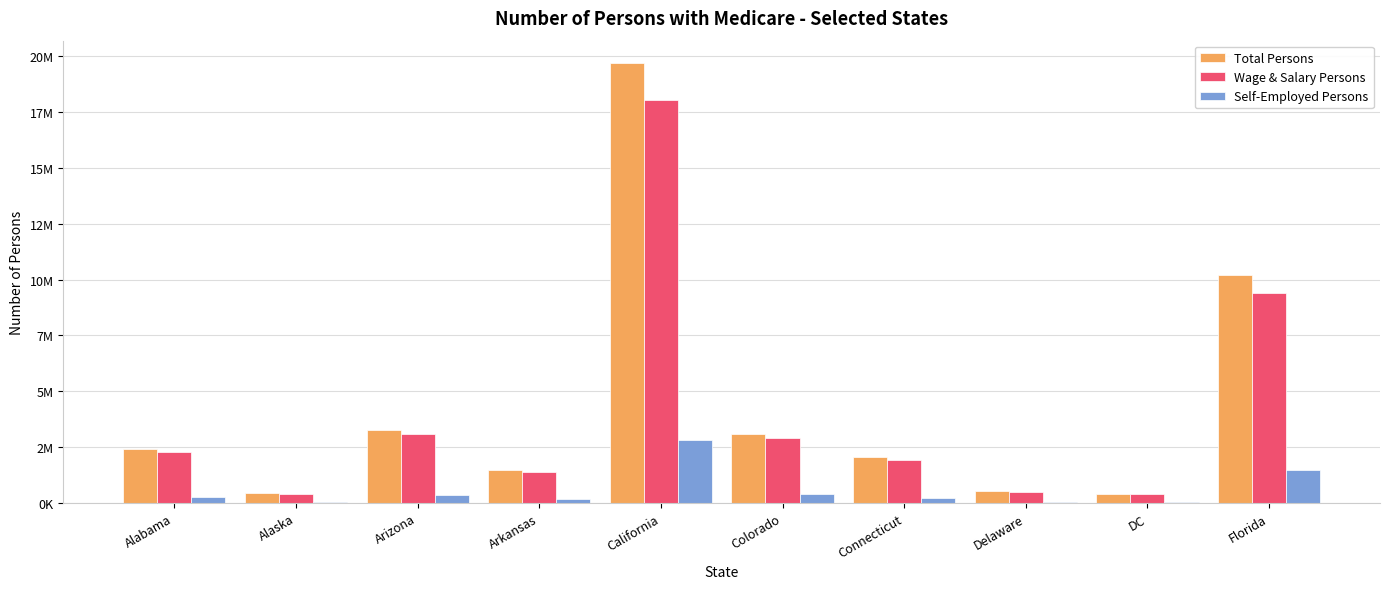

What are all the series names shown in the legend?

Total Persons, Wage & Salary Persons, Self-Employed Persons